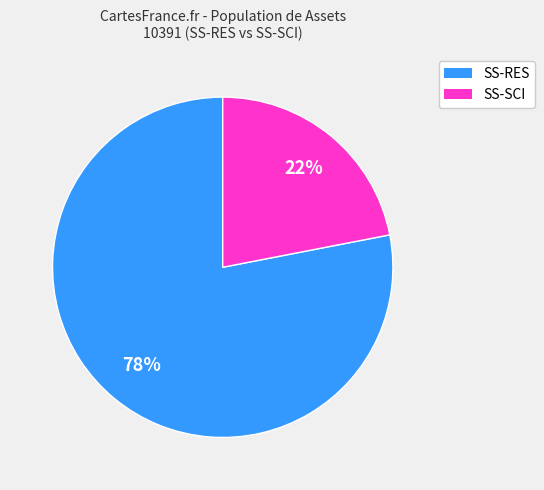

Is it true that SS-SCI is 32% of the pie?

False